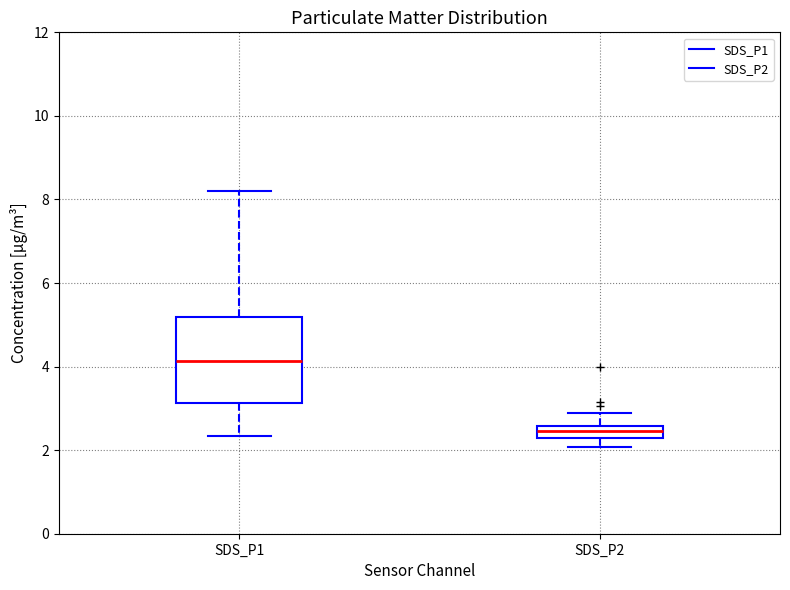

Which box's median line is the highest?

SDS_P1